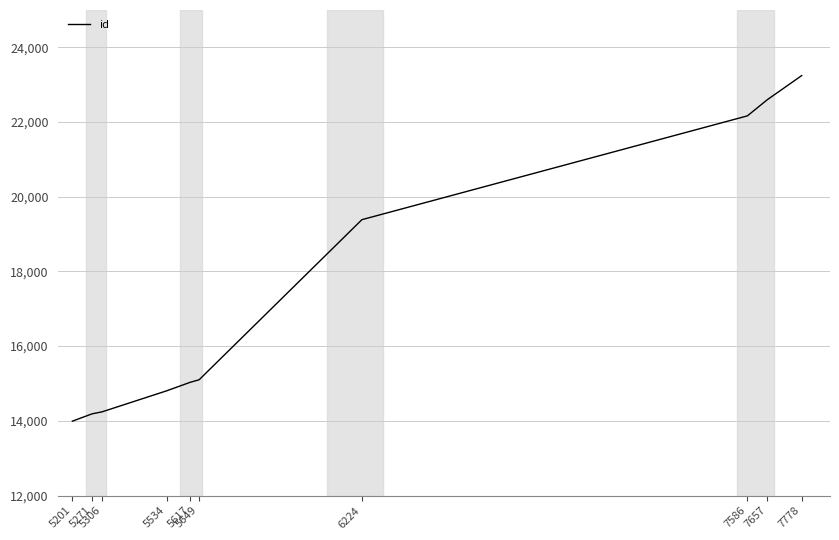

What is the difference between the second highest and minimum values?

8610